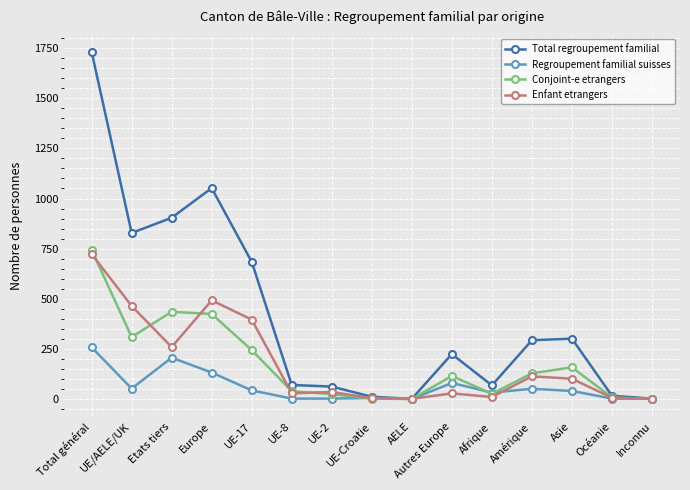

What position from the left is Afrique?

11